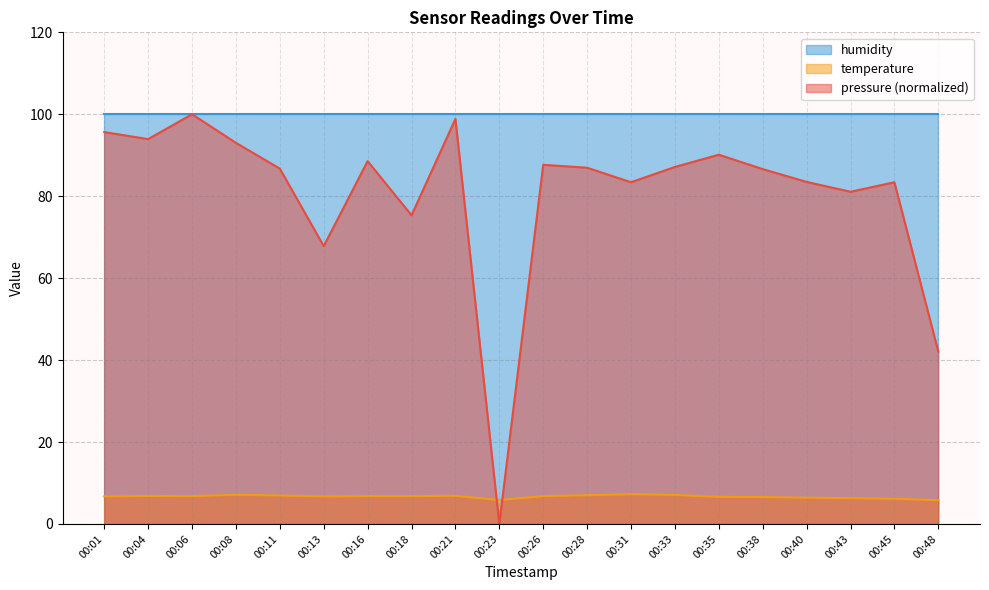

Where is pressure nearest to the value 50?

00:48